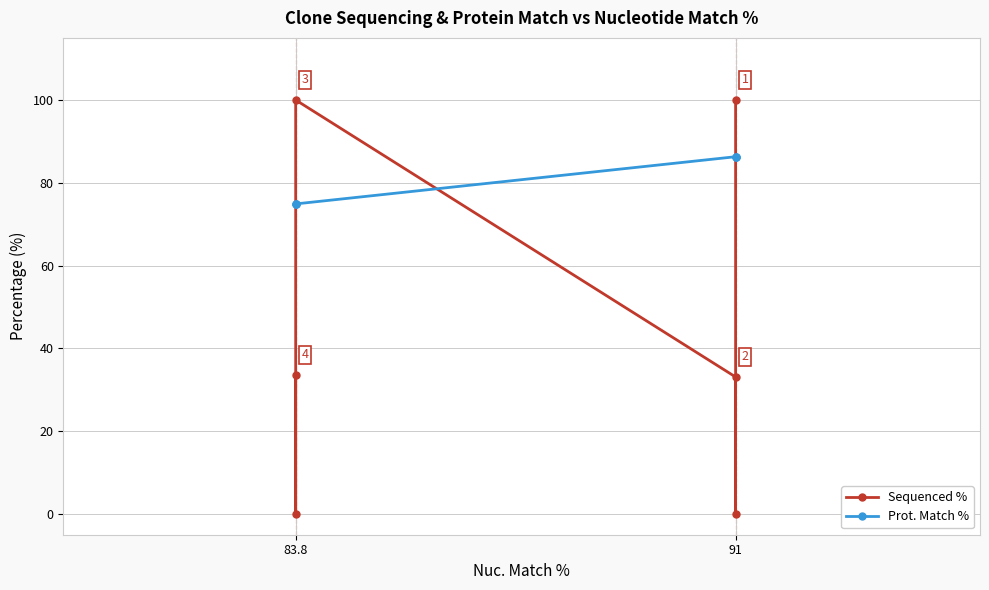

What is the label of the 3rd point from the right?

83.8